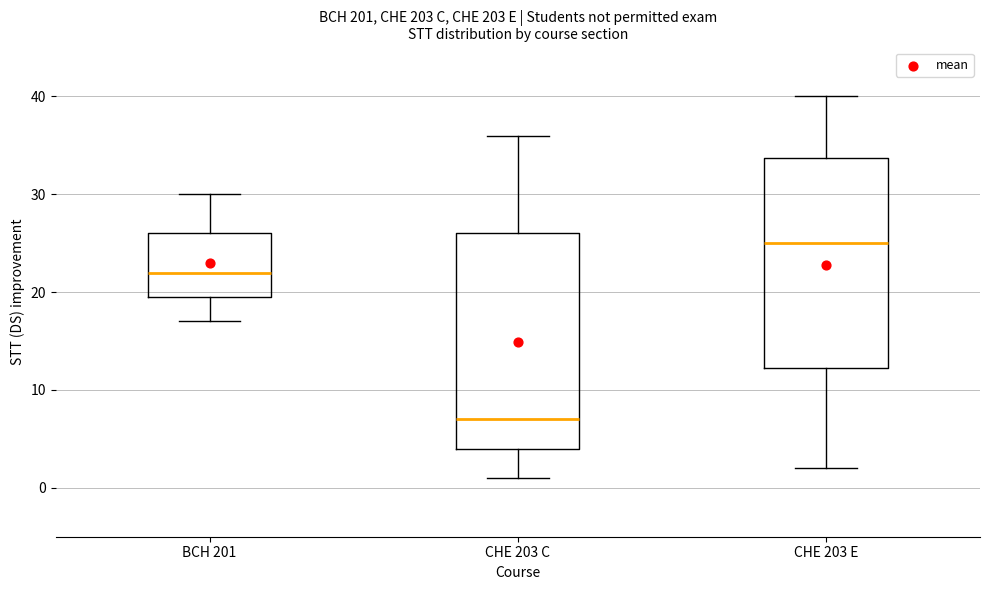

Where does the upper whisker of the box for BCH 201 end on the y-axis? The values are not printed on the chart, so give them approximately, as read against the axis.

30